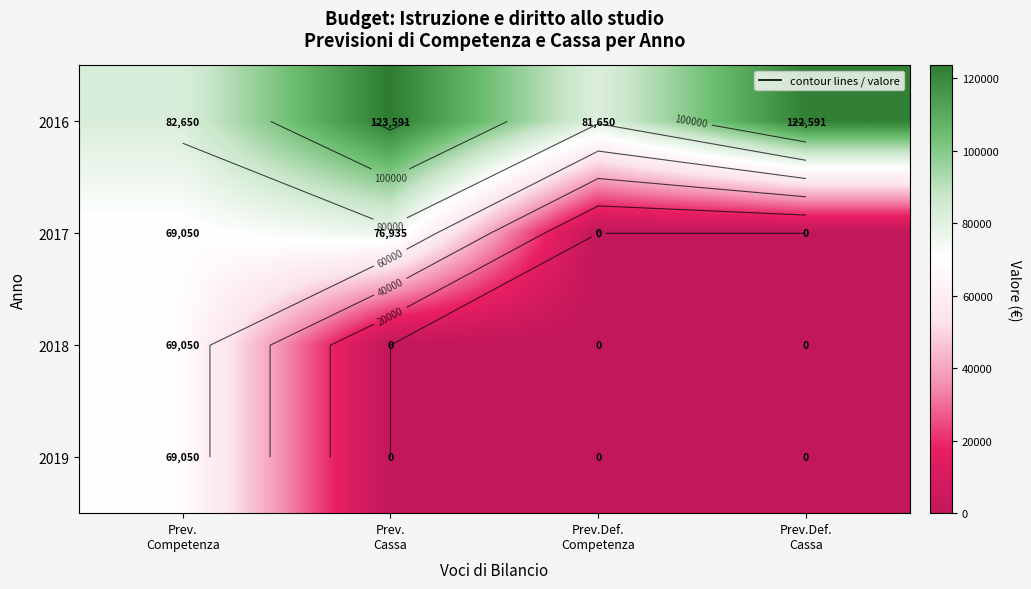

Which series has the largest range (max minus min)?

2017